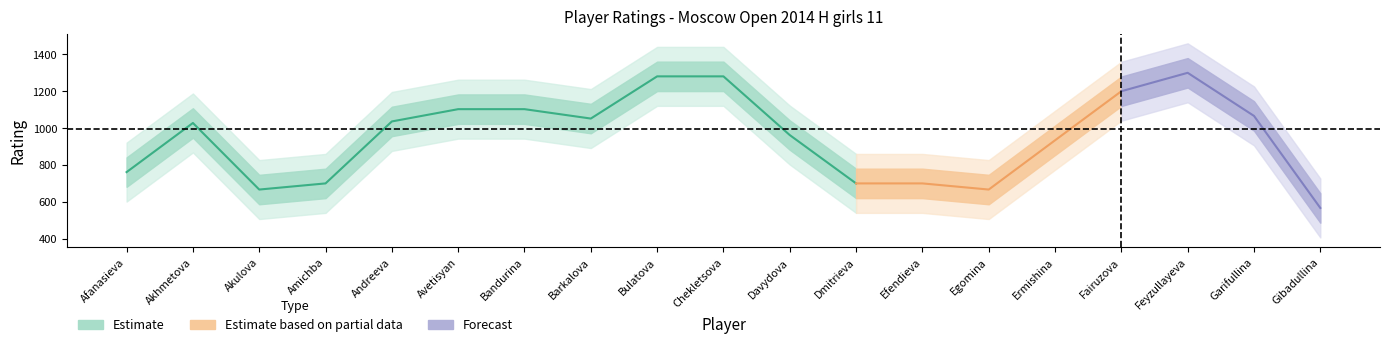

What is the sum of all values?

18937